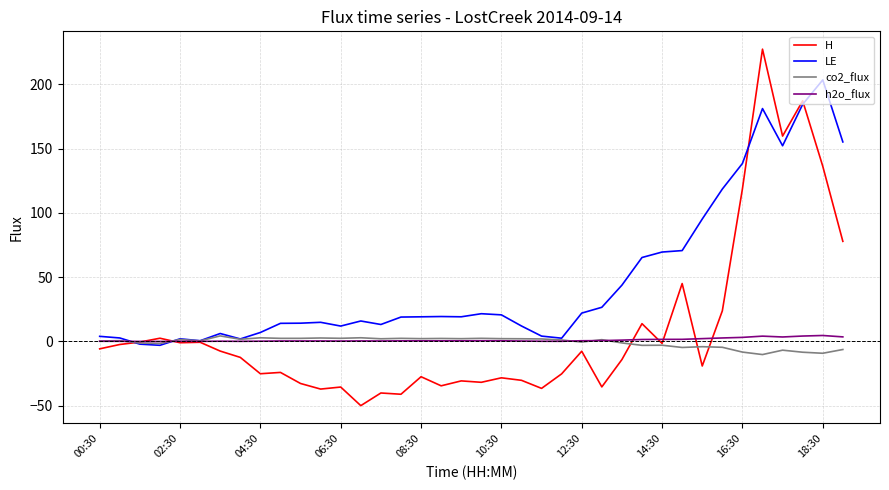

What is the maximum value shown in the chart?

227.4